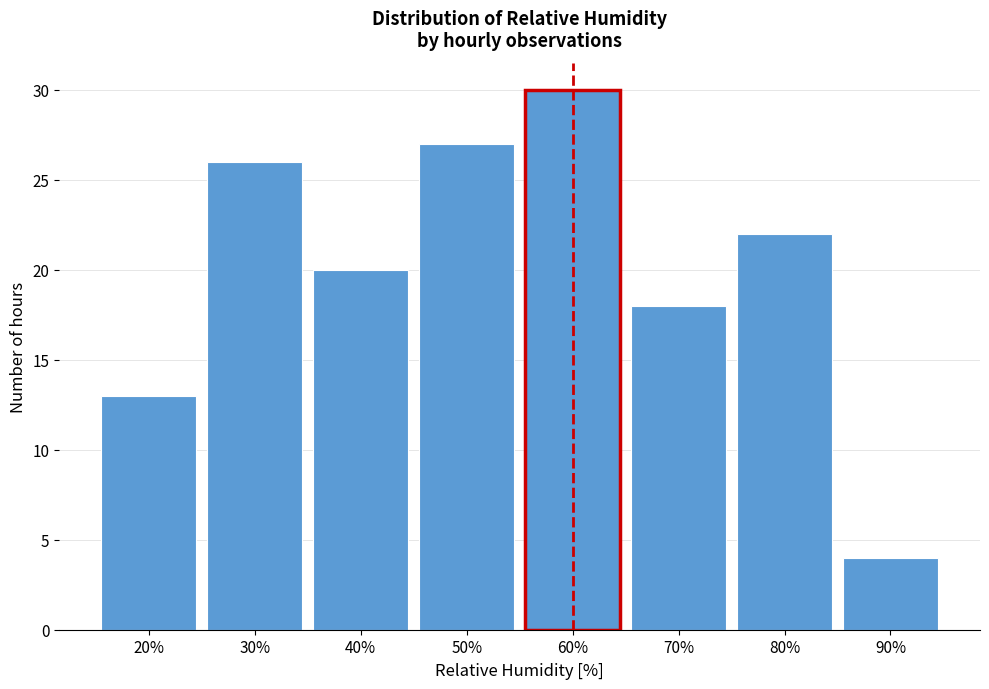

Reading left to right, extract all data points from this chart.

13	26	20	27	30	18	22	4